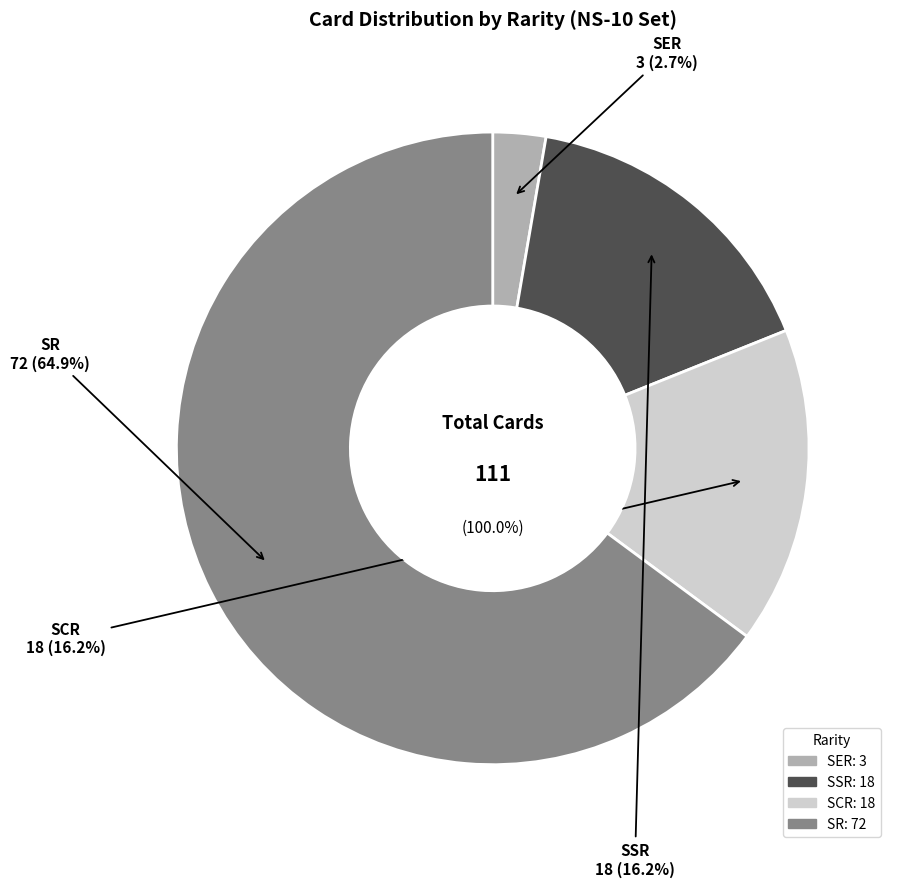

Is SR the majority of the pie?

Yes